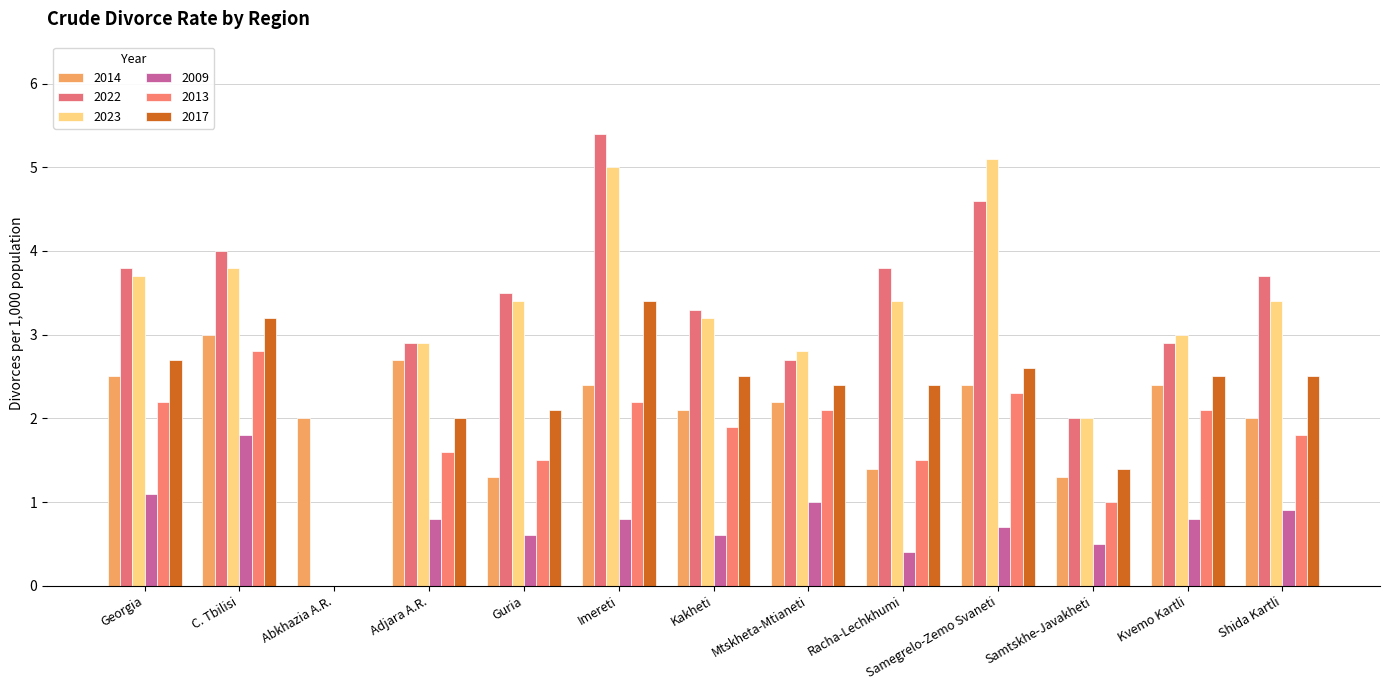

What is the difference between the highest and lowest values at Adjara A.R.?

2.1